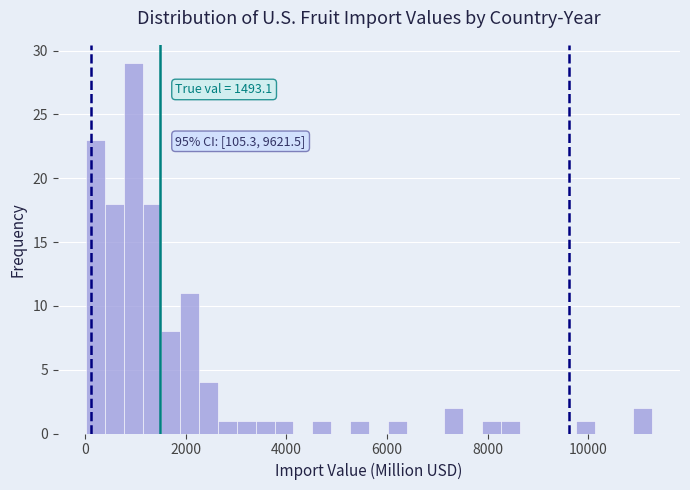

Read against the x-axis, roughly where is the centre of the tallest bar?

1000